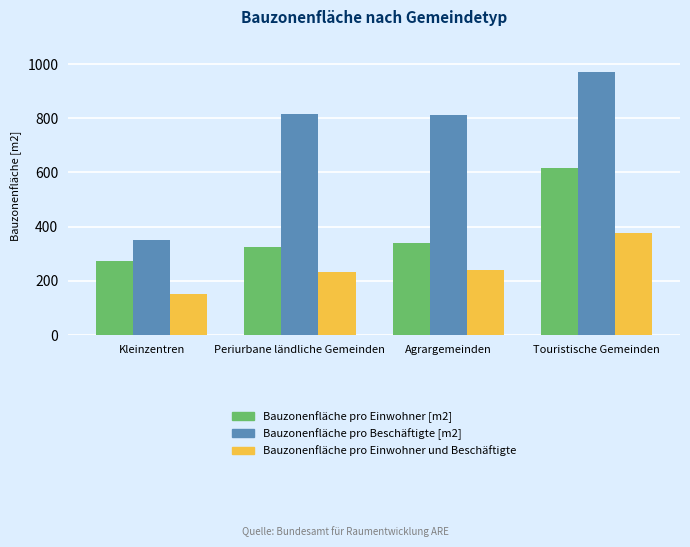

The Bauzonenfläche pro Beschäftigte [m2] series shows 205.8 at Kleinzentren. True or false?

False